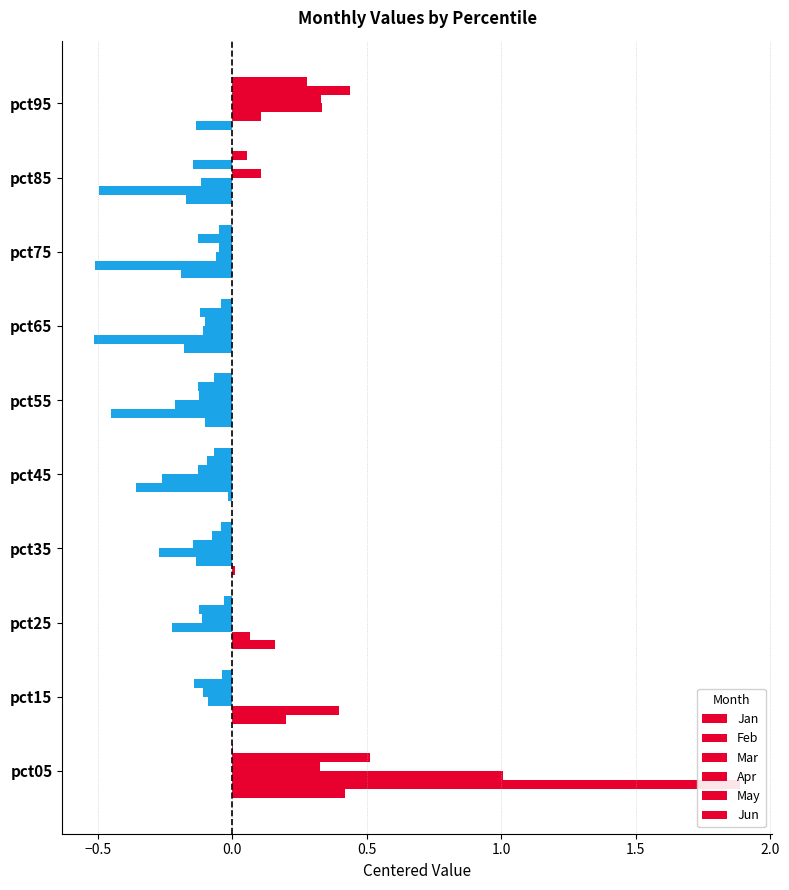

At pct25, list the series in order from largest to smallest.

Jan, Feb, Jun, Apr, May, Mar